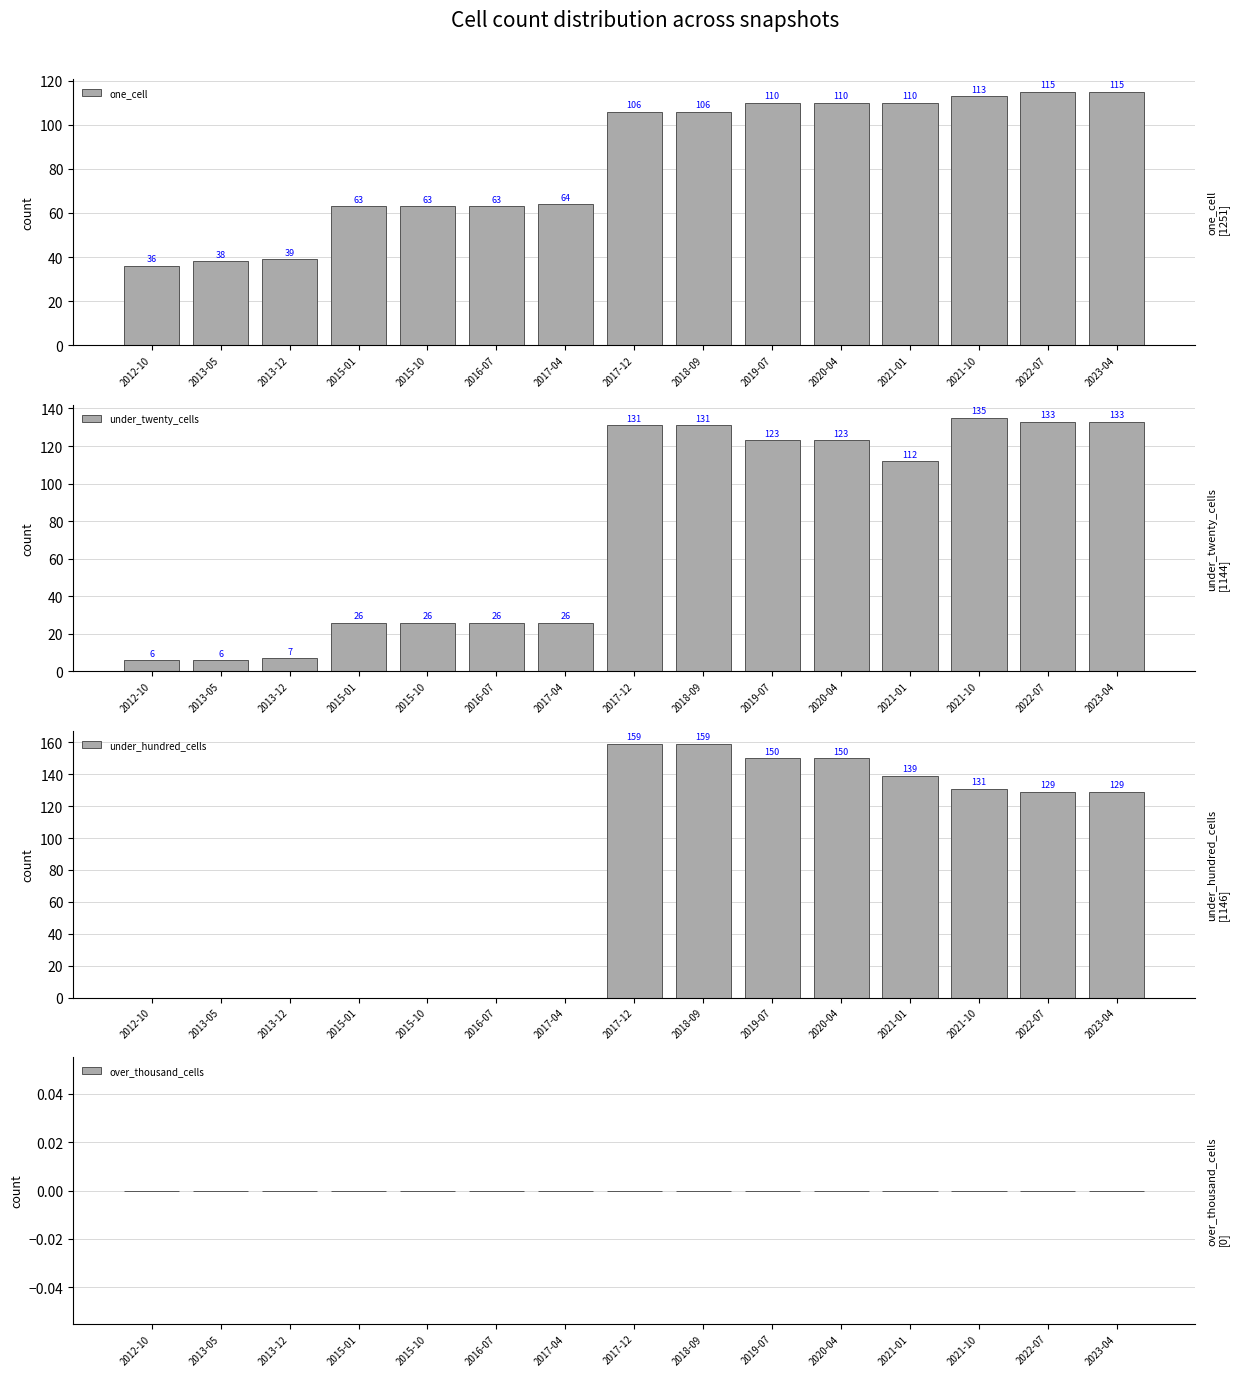

At which category is the sum across all series the highest?

2017-12